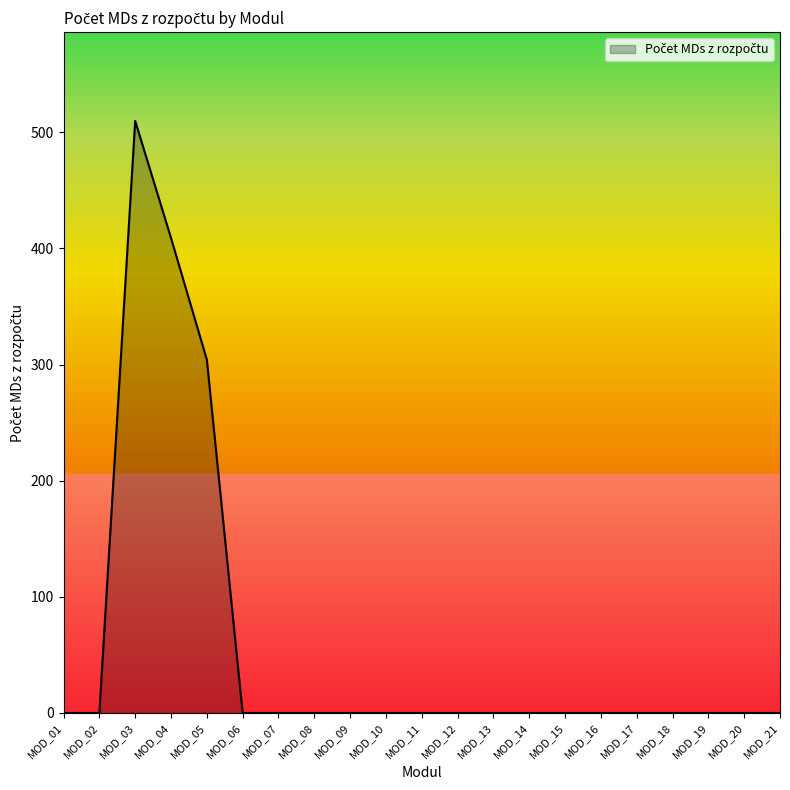

Reading left to right, list all the values displayed in this chart.

MOD_01=0.0	MOD_02=0.0	MOD_03=509.7	MOD_04=409.0	MOD_05=304.3	MOD_06=0.0	MOD_07=0.0	MOD_08=0.0	MOD_09=0.0	MOD_10=0.0	MOD_11=0.0	MOD_12=0.0	MOD_13=0.0	MOD_14=0.0	MOD_15=0.0	MOD_16=0.0	MOD_17=0.0	MOD_18=0.0	MOD_19=0.0	MOD_20=0.0	MOD_21=0.0